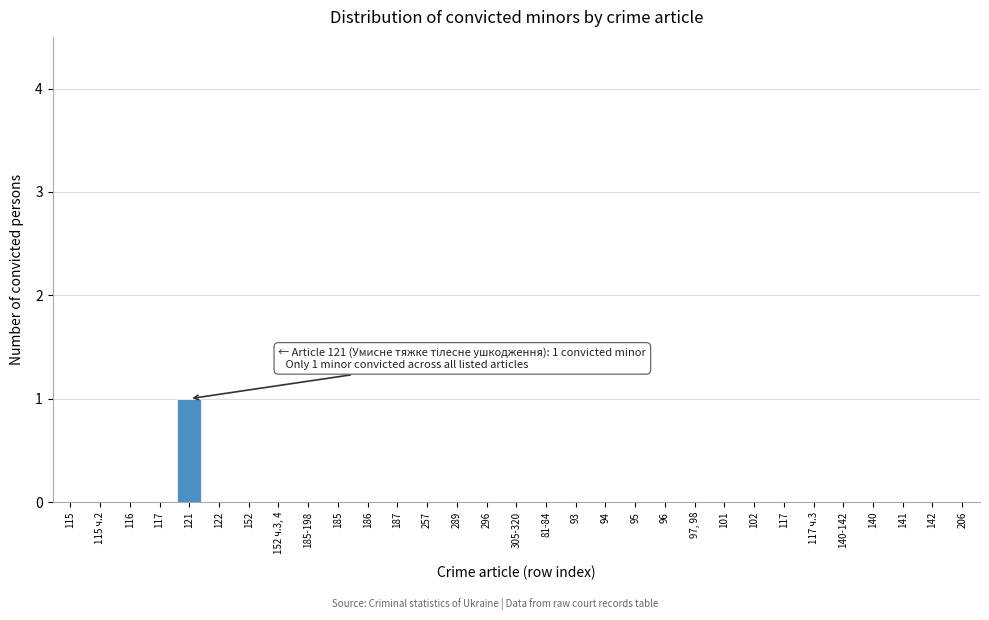

Count the number of data series in this chart.

1